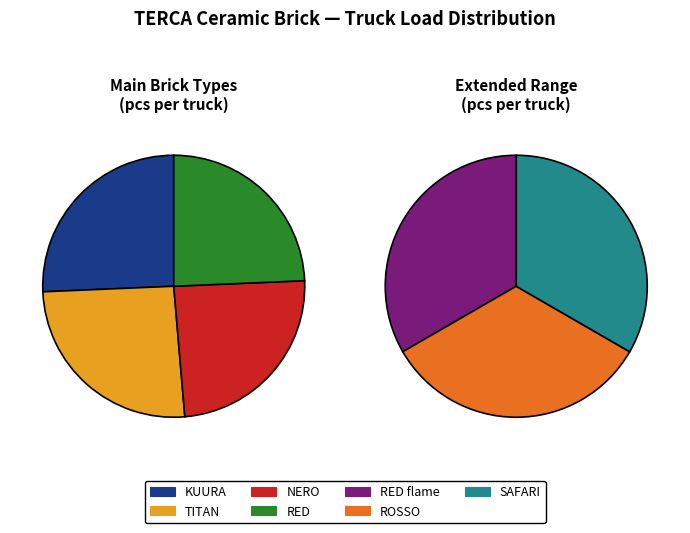

Count the number of slices in the pie.

7